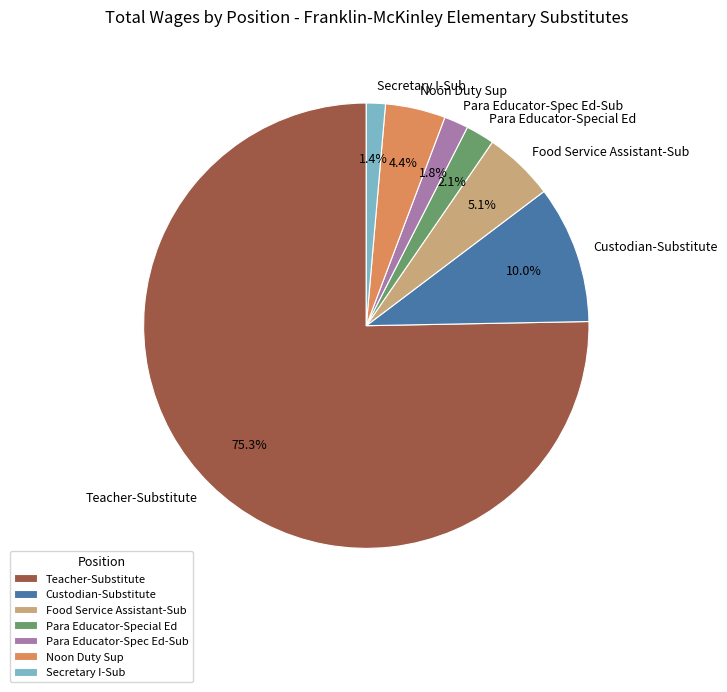

Which slice is the largest?

Teacher-Substitute